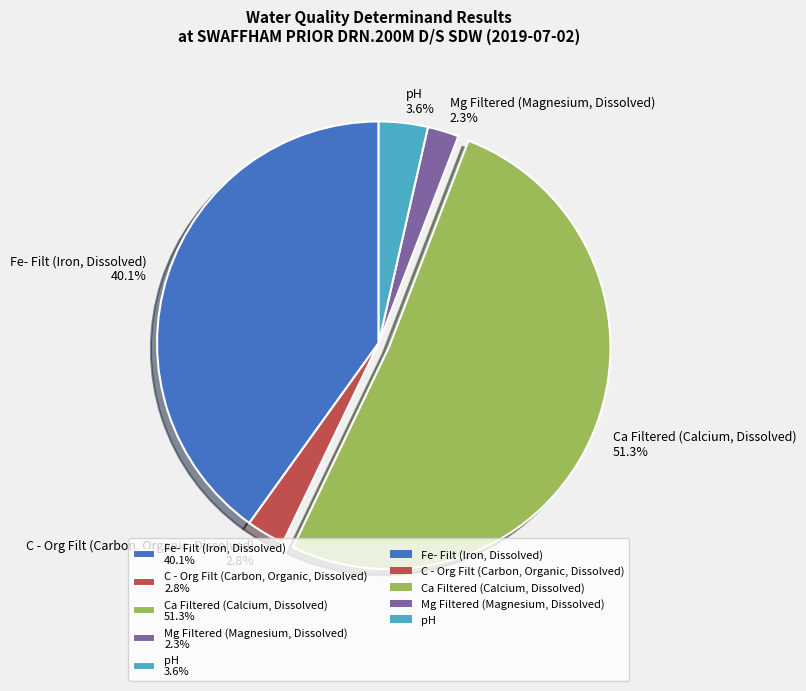

To the nearest percent, what portion does C - Org Filt (Carbon, Organic, Dissolved) represent?

3%